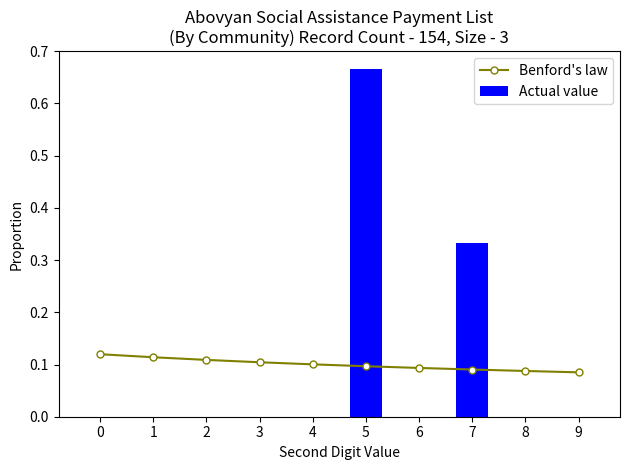

Which series has the largest range (max minus min)?

Actual value